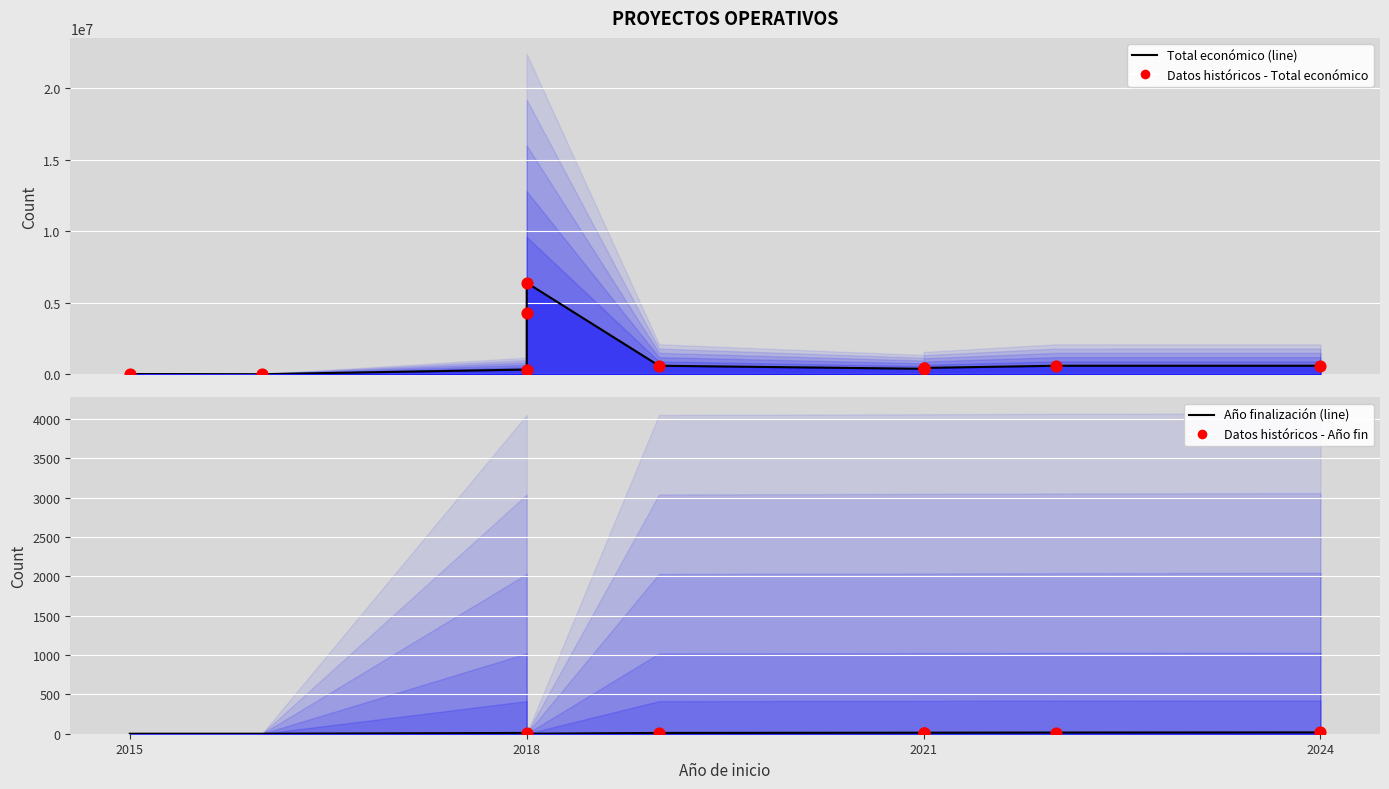

At how many categories does at least one series exceed 5602609?

1